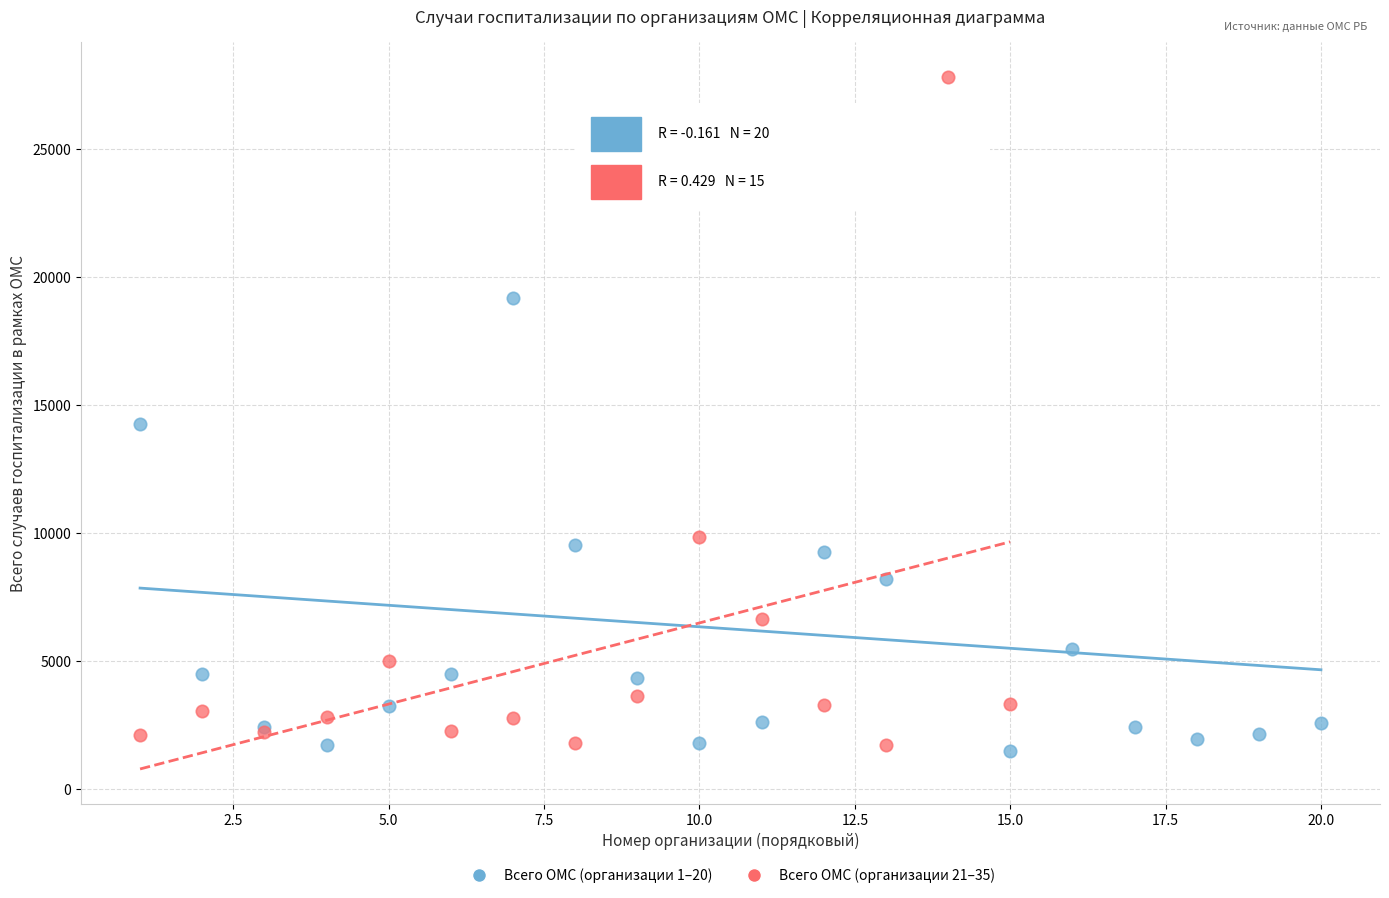

What are all the series names shown in the legend?

Всего ОМС (организации 1–20), Всего ОМС (организации 21–35)